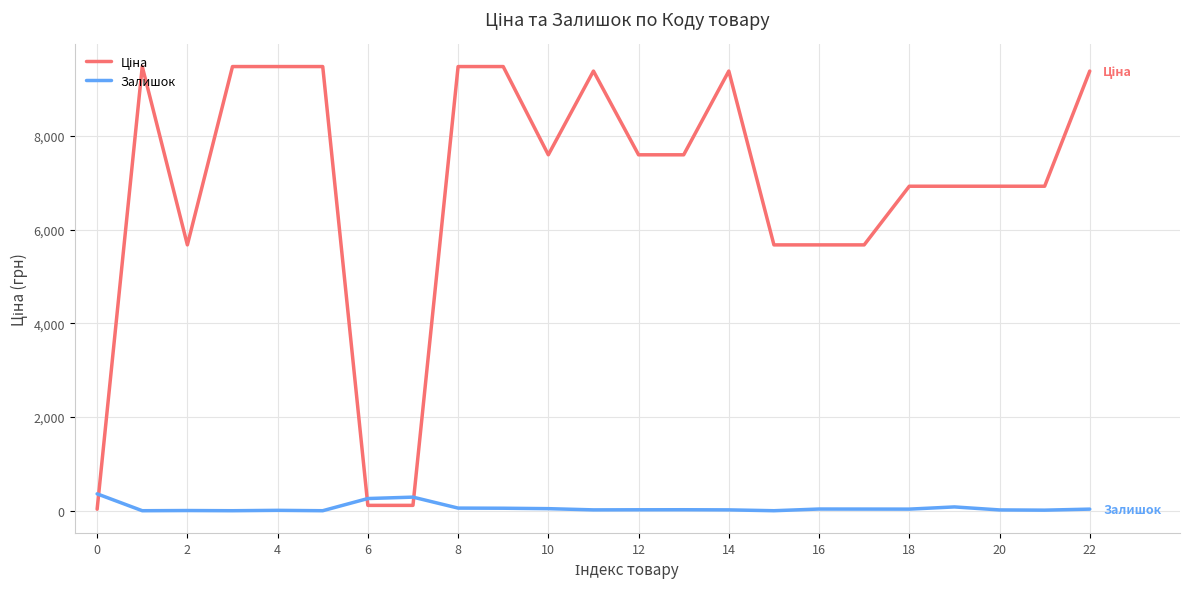

How many series are shown in this chart?

2